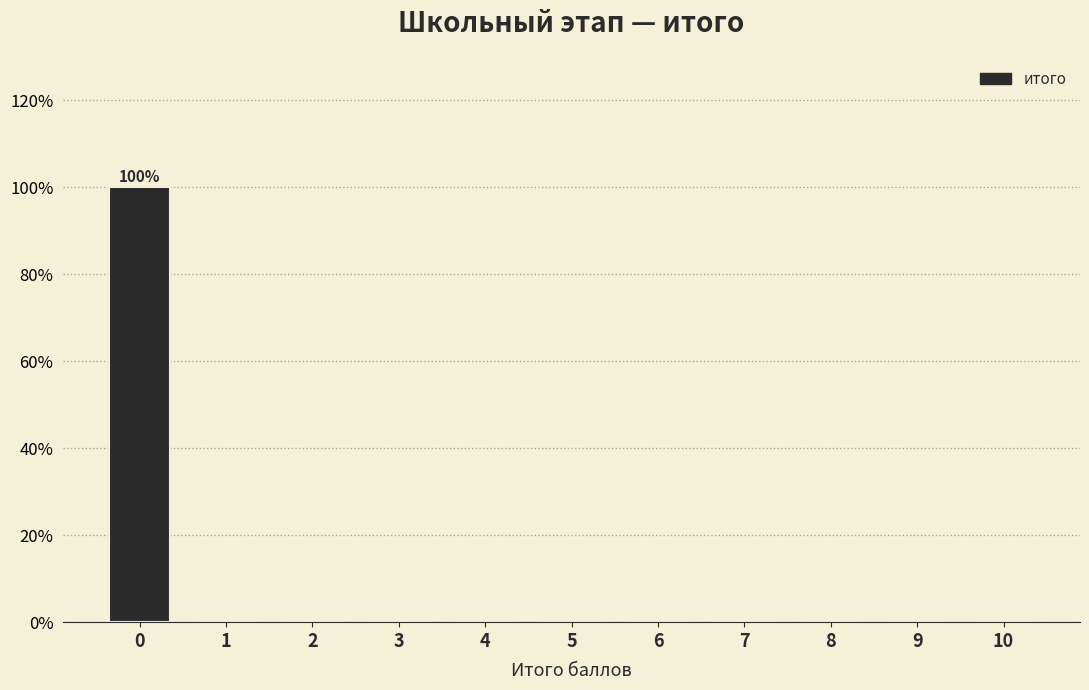

Over which range of the x-axis is the bar tallest?

-0.5 to 0.5